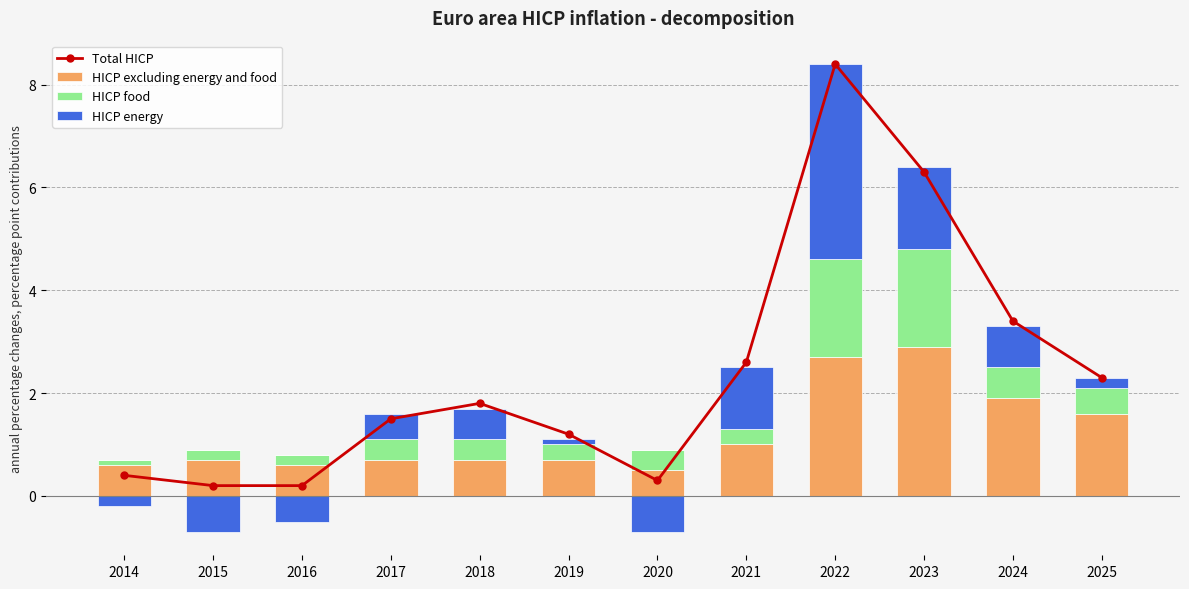

Which has a higher value, 2016 or 2017?

2017